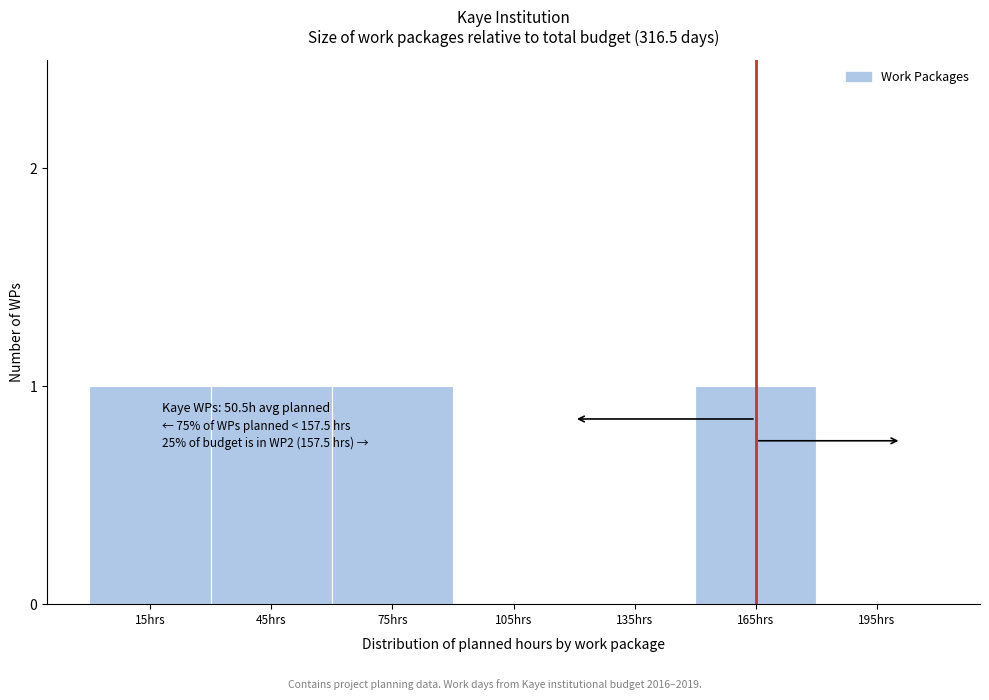

Reading left to right, extract all data points from this chart.

15hrs=1	45hrs=1	75hrs=1	105hrs=0	135hrs=0	165hrs=1	195hrs=0